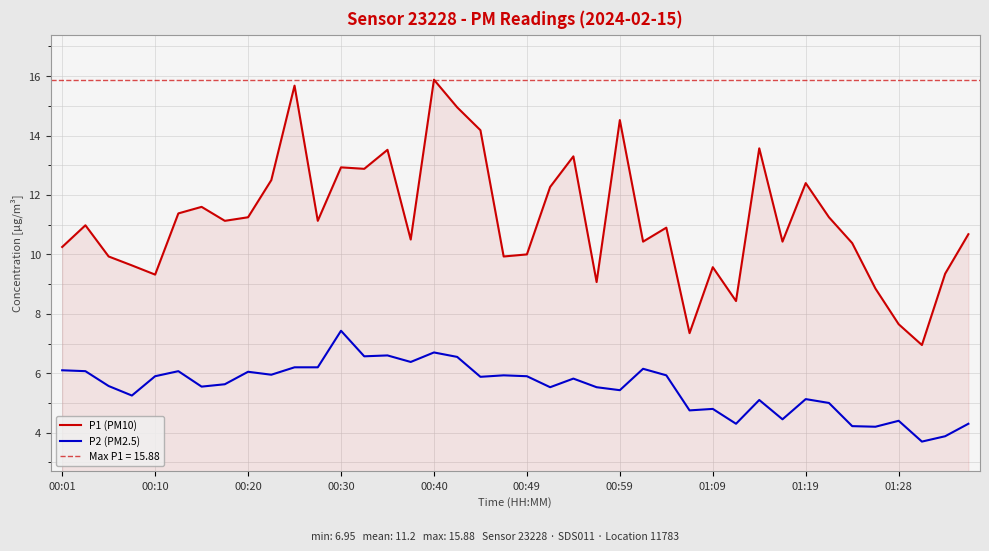

True or false: P1 (PM10) and P2 (PM2.5) intersect in this chart.

False